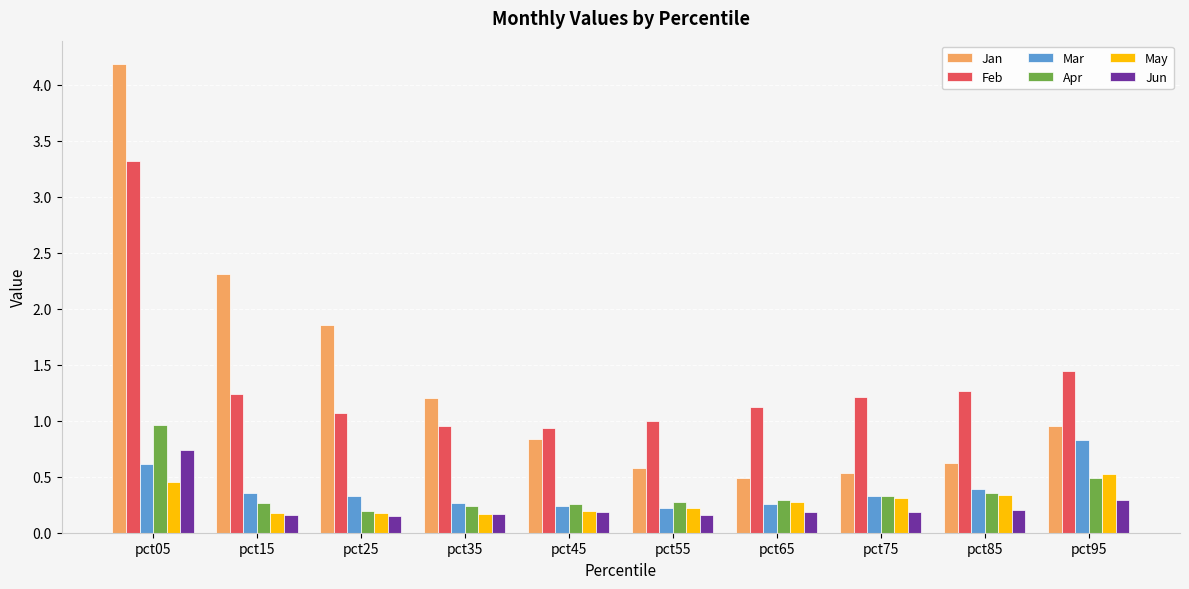

What is the sum of the Feb values at pct95 and pct45?

2.4